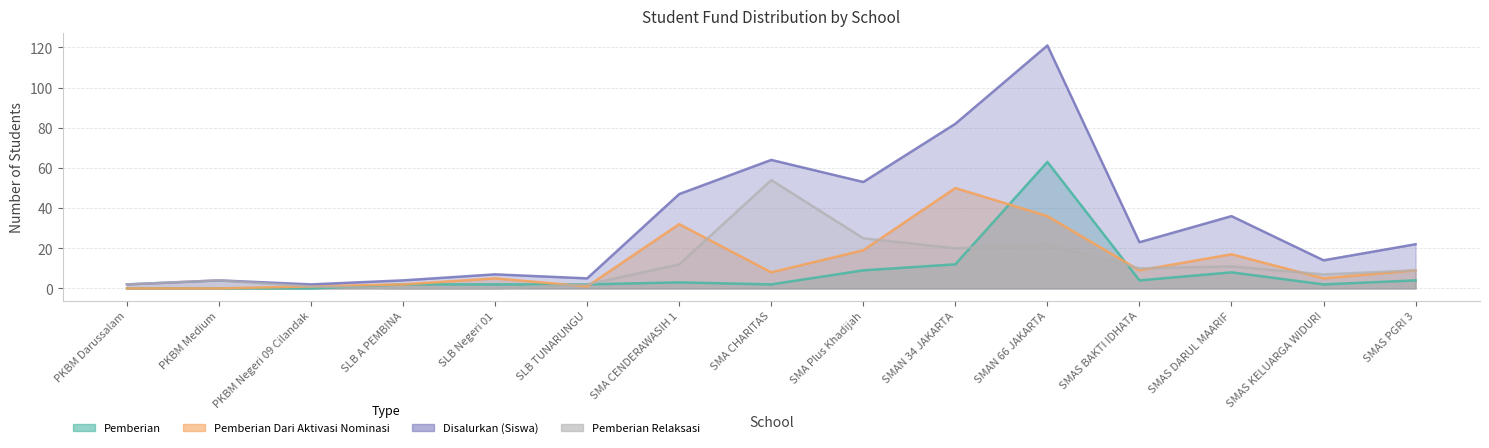

What is the highest value of the Pemberian series?

63